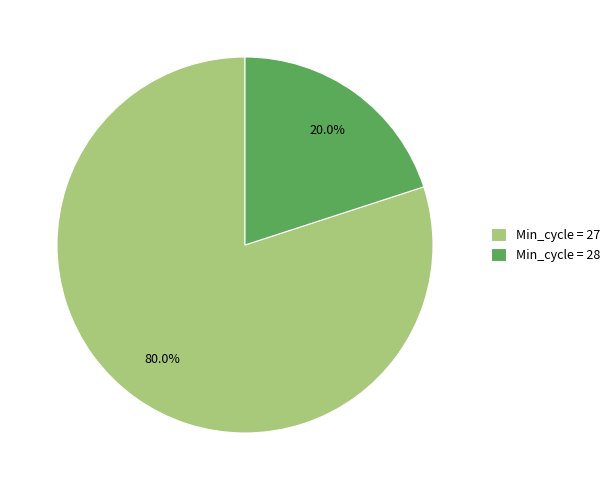

Which category has the biggest portion of the pie?

Min_cycle = 27